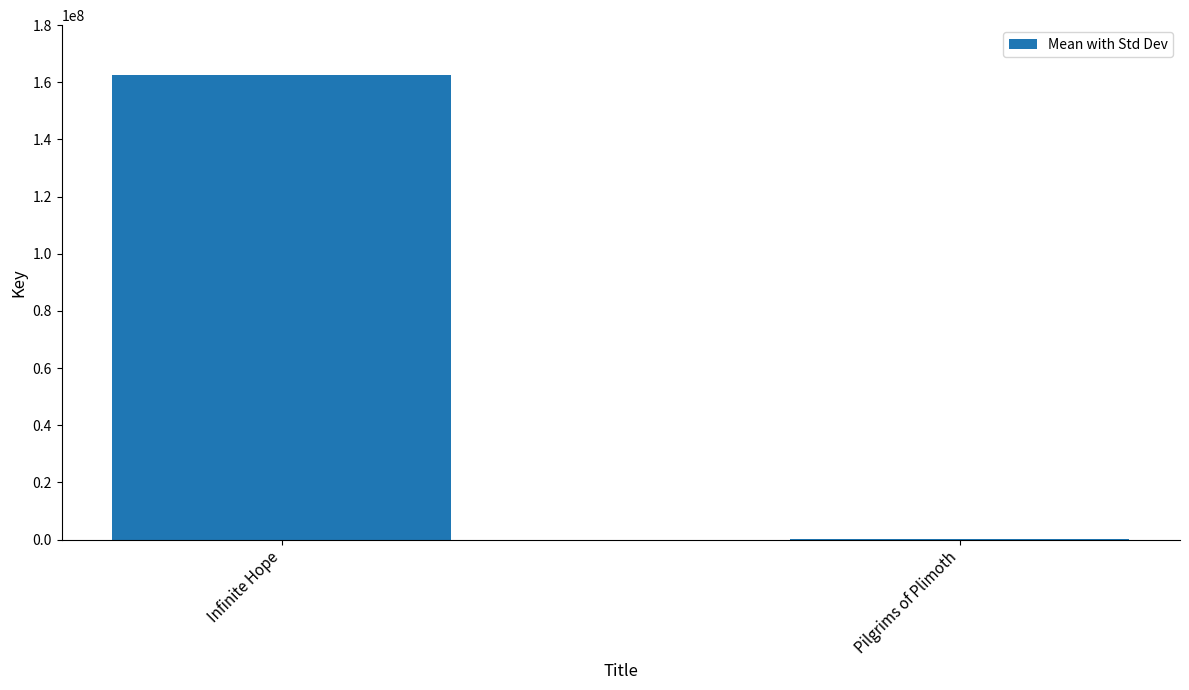

What is the difference between the values at Infinite Hope and Pilgrims of Plimoth?

162102450